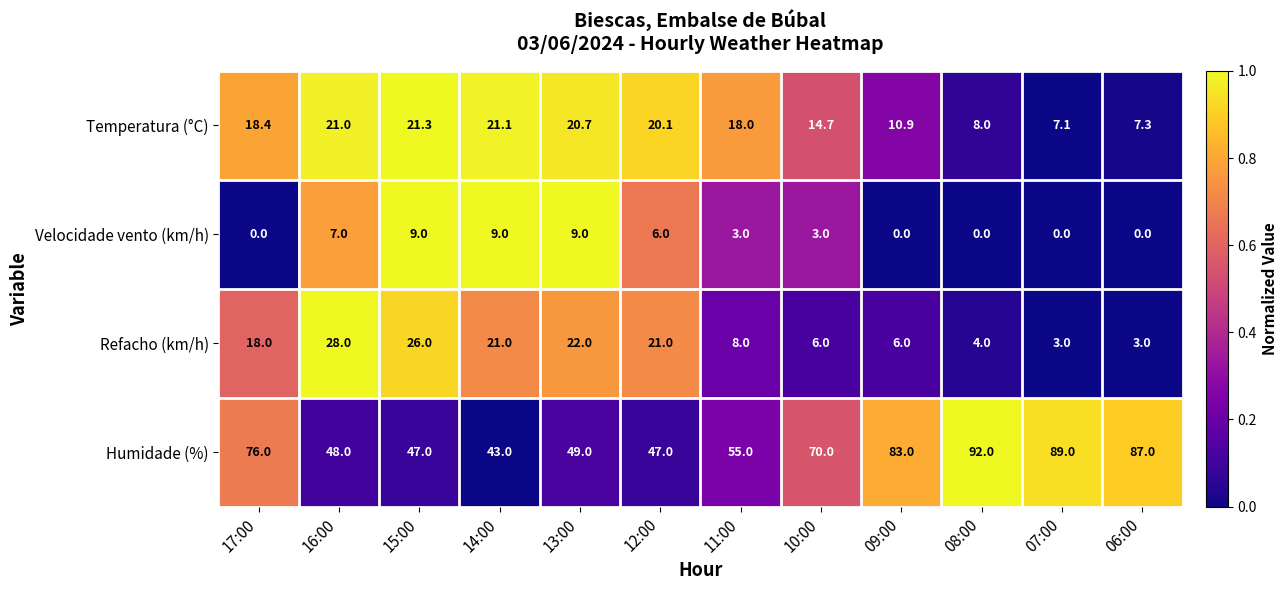

What is the lowest value of the Refacho (km/h) series?

3.0